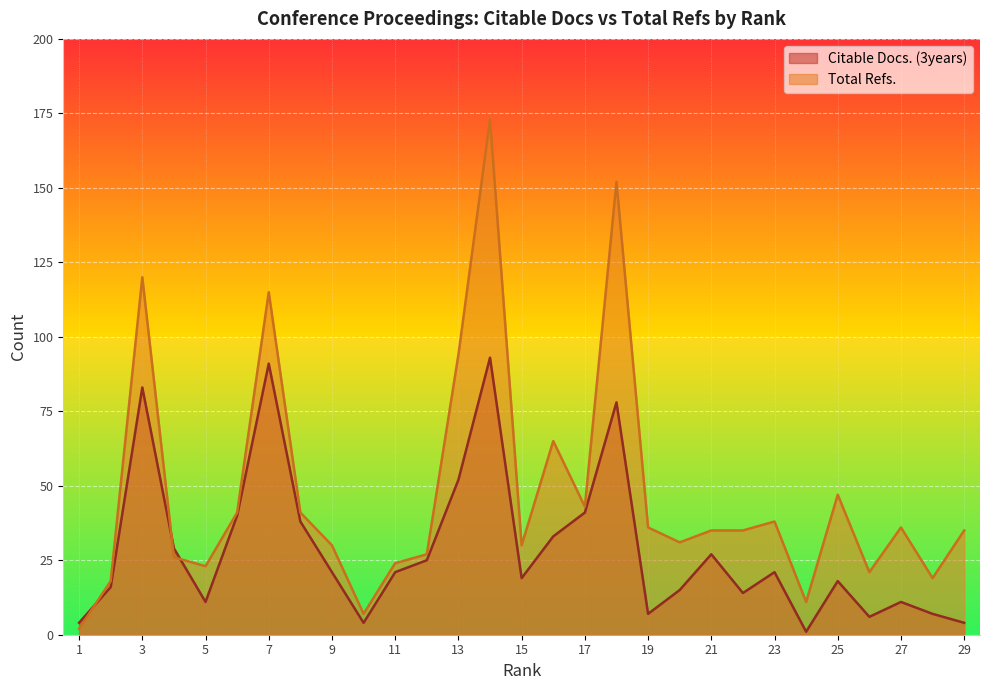

How many series are shown in this chart?

2